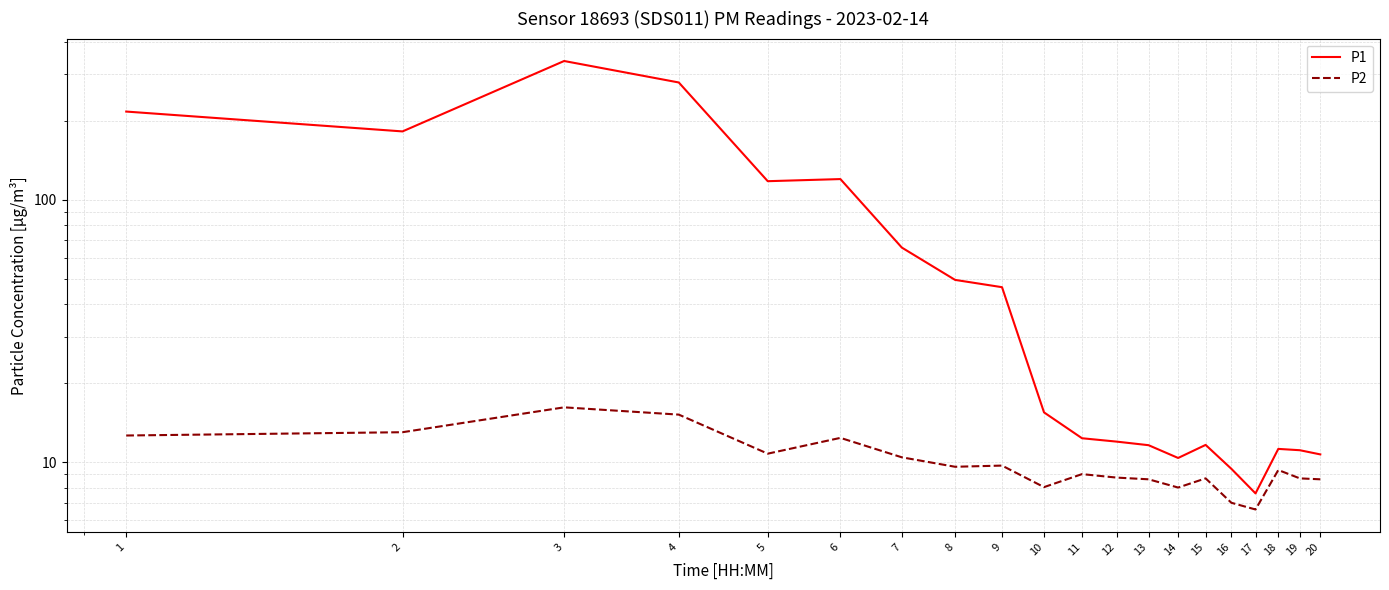

True or false: P1 has more than 0 interior local peaks.

True